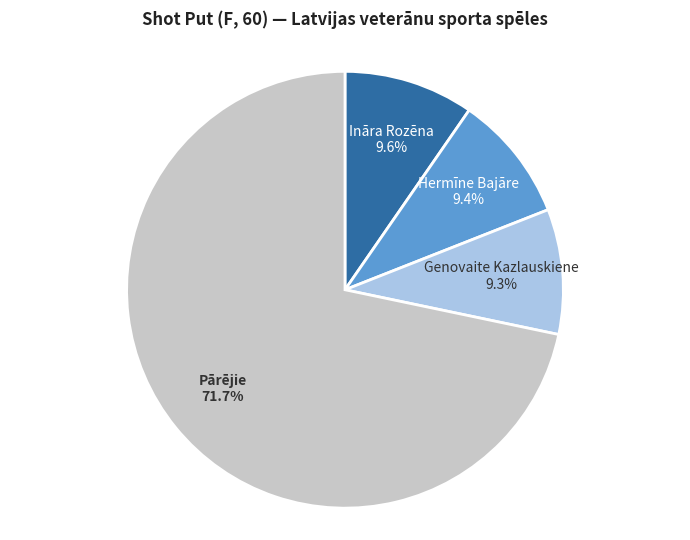

Is there a majority slice in this chart?

Yes